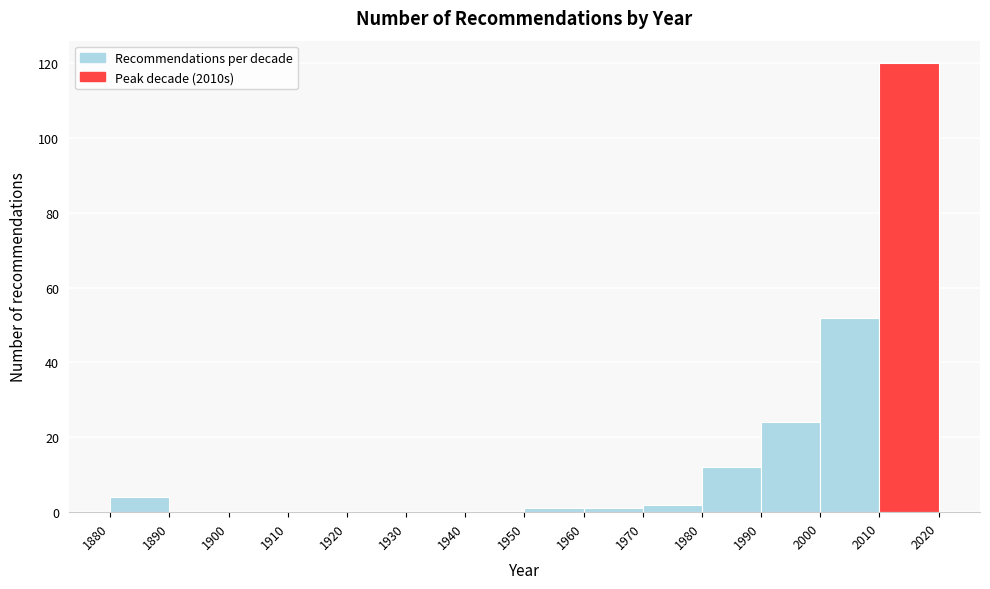

How tall is the bar that spans 2010 to 2020 on the x-axis? The values are not printed on the chart, so give them approximately, as read against the axis.

120